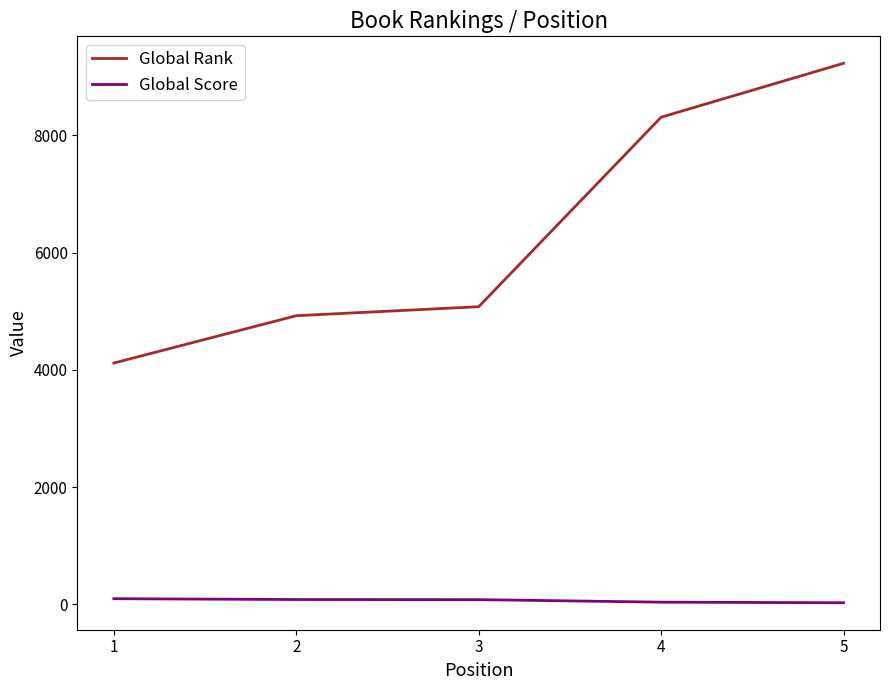

Which series changed the most between 4 and 5?

Global Rank